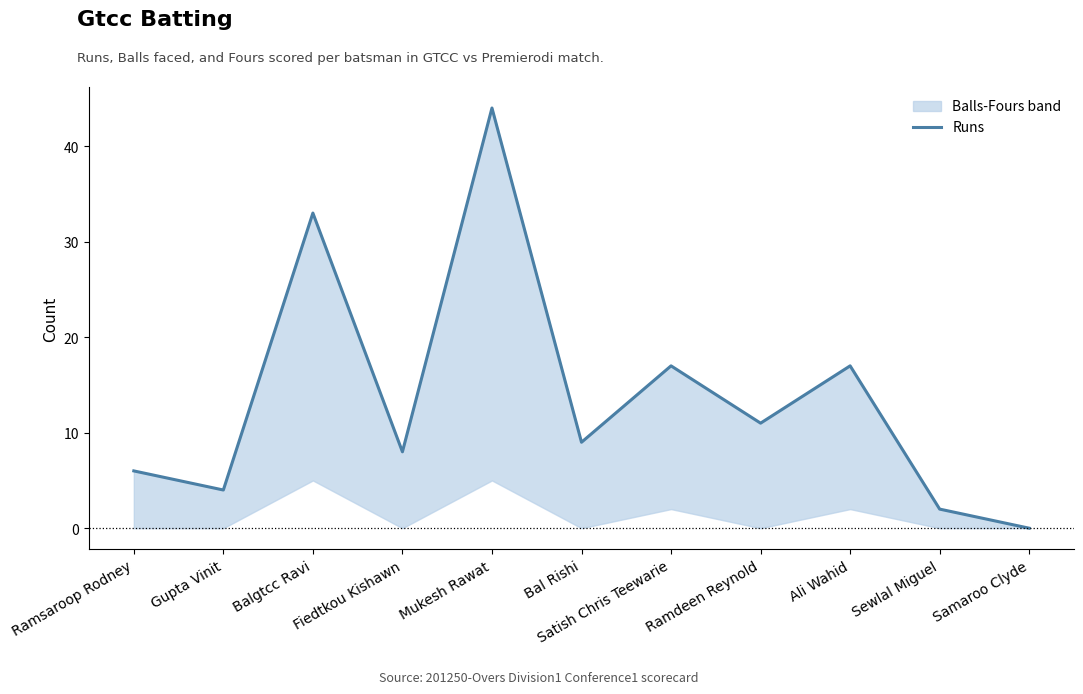

How many values are below 9?

5